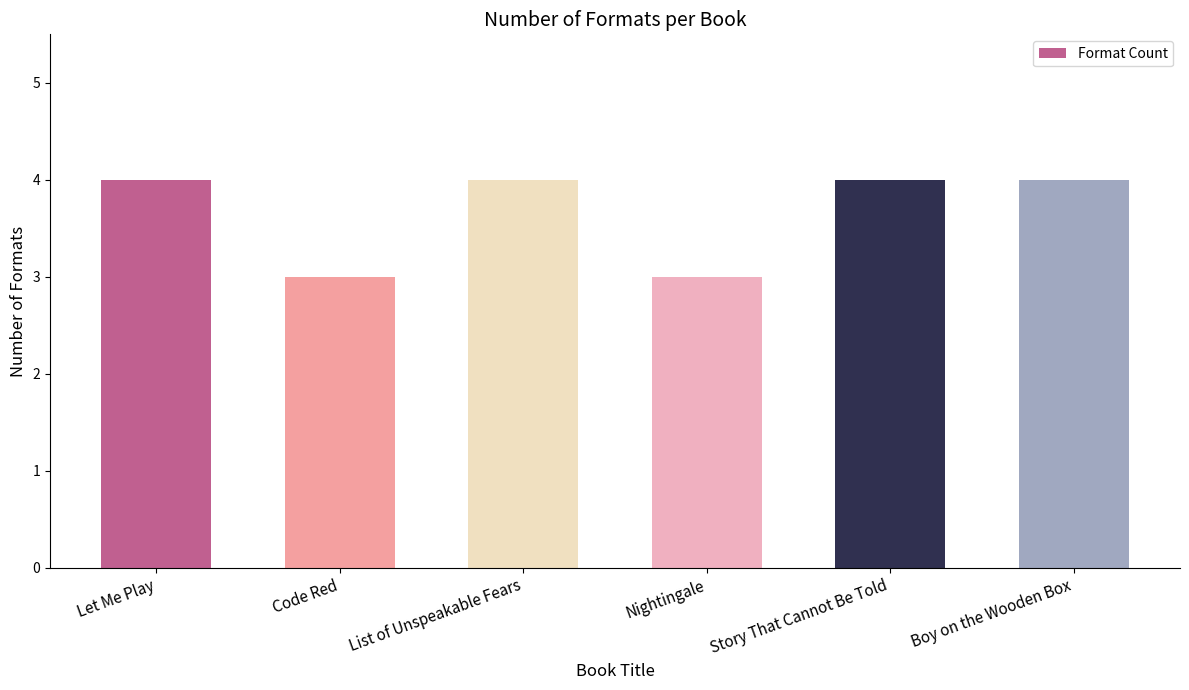

What is the smallest value displayed?

3